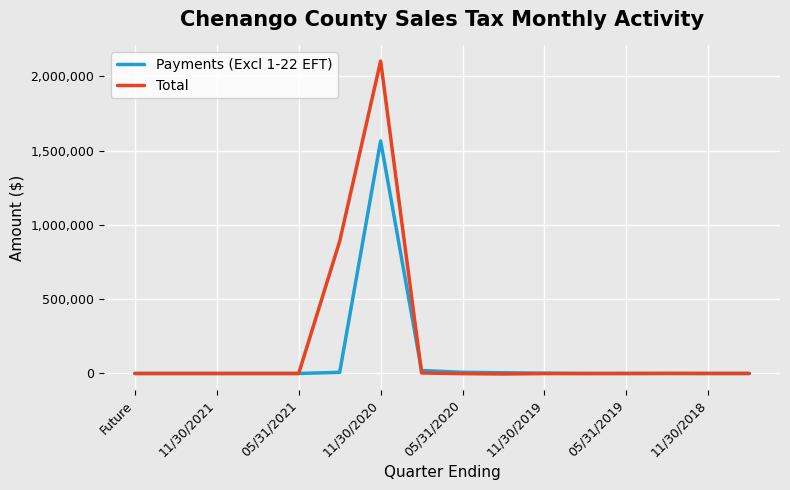

What is the highest value of the Total series?

2103288.6